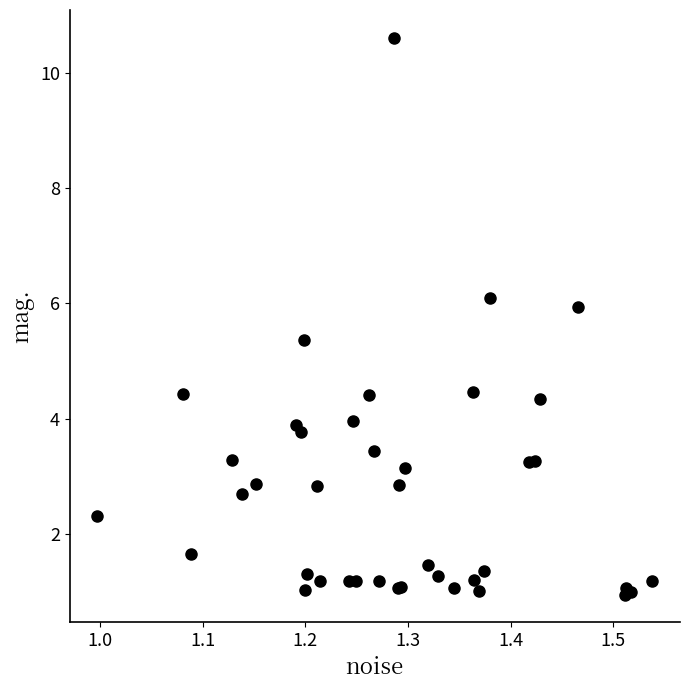

What Y value in the scatter plot is closest to 5?

5.4